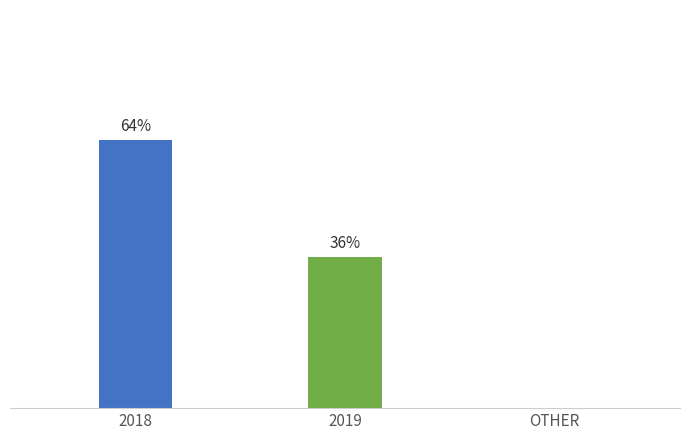

What is the maximum value shown in the chart?

64